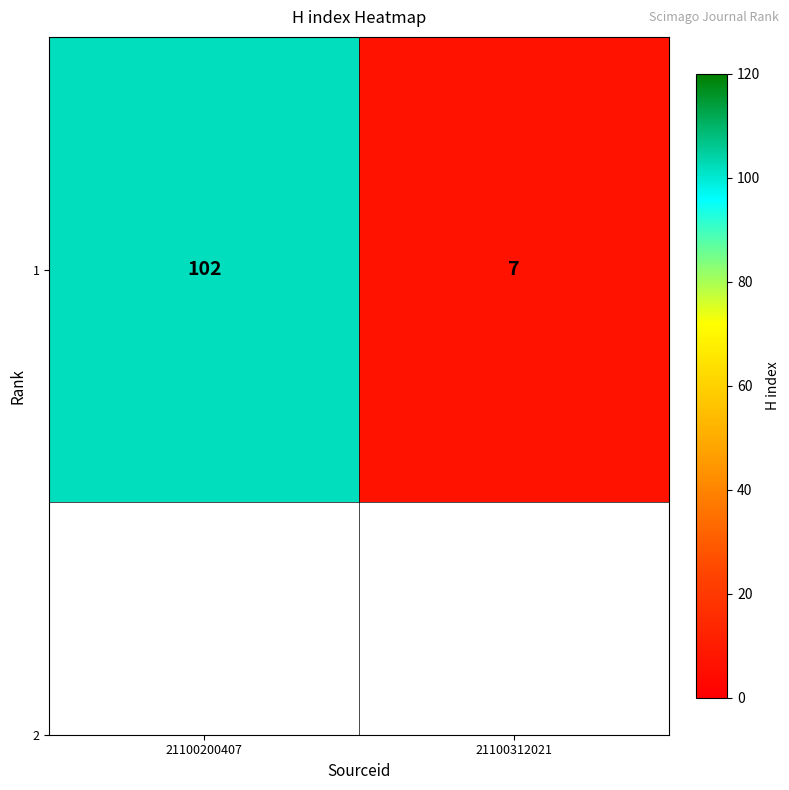

List the labels in order of value, largest first.

21100200407, 21100312021